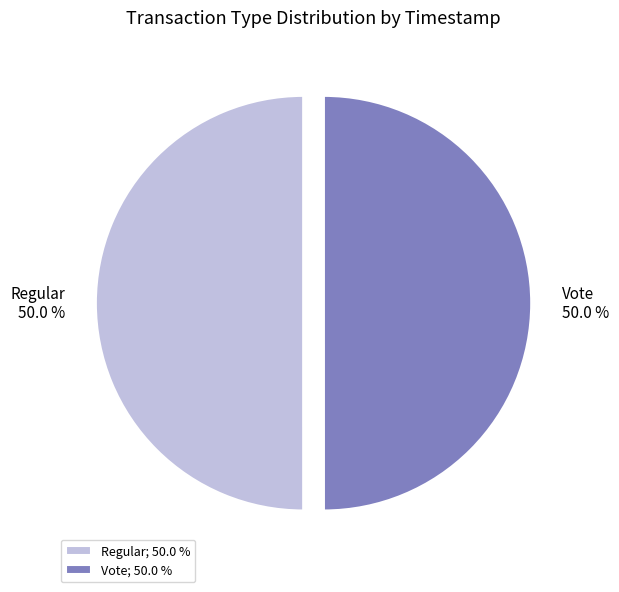

What percentage is NOT represented by Vote?

50.0%